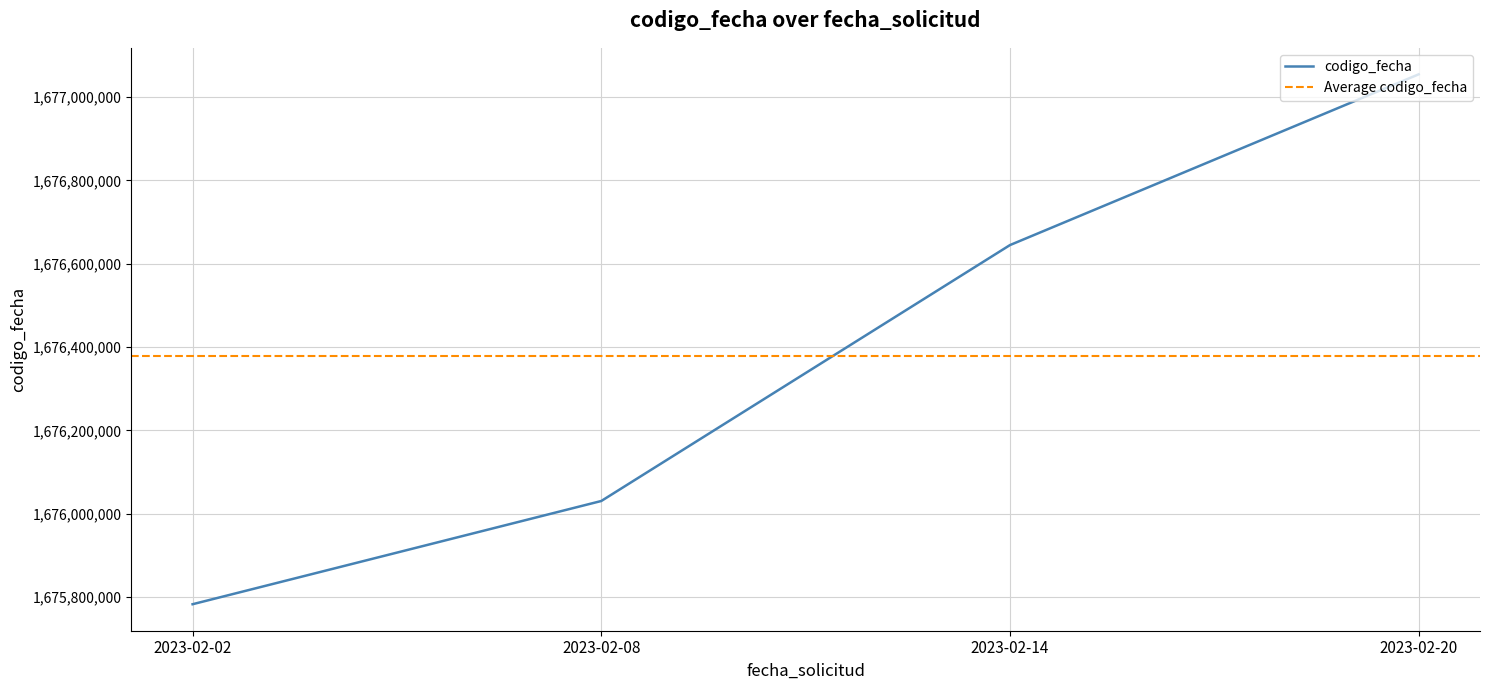

What is the difference between the maximum and minimum values?

1271781